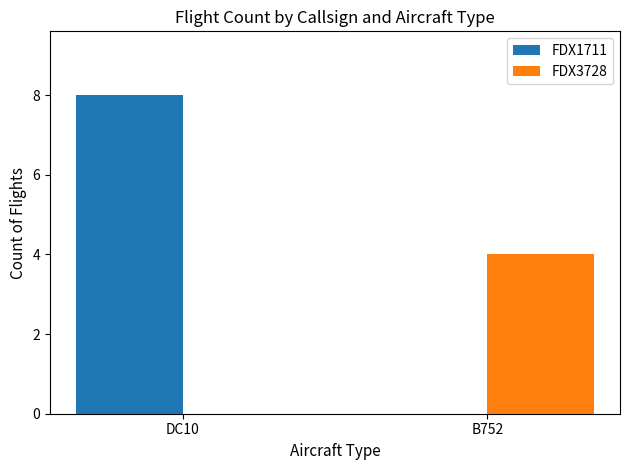

What are all the series names shown in the legend?

FDX1711, FDX3728